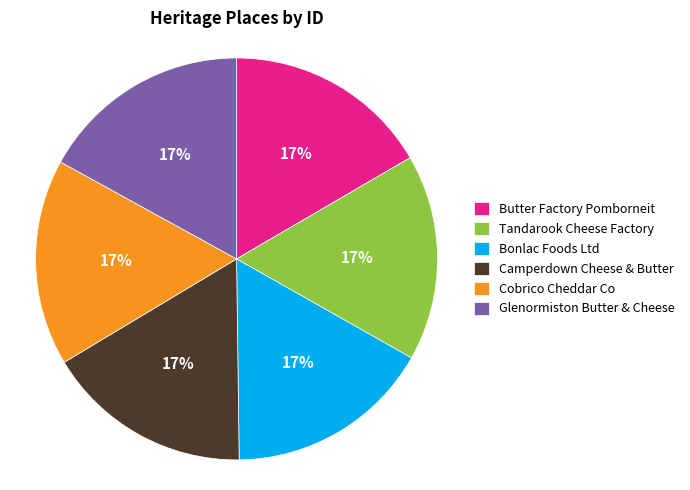

Count the number of slices in the pie.

6